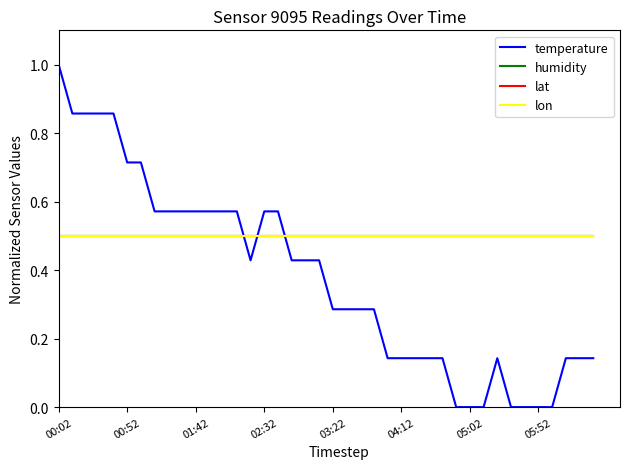

Reading right to left, what are all the values shown in this chart?

temperature: 0.1	0.1	0.1	0.0	0.0	0.0	0.0	0.1	0.0	0.0	0.0	0.1	0.1	0.1	0.1	0.1	0.3	0.3	0.3	0.3	0.4	0.4	0.4	0.6	0.6	0.4	0.6	0.6	0.6	0.6	0.6	0.6	0.6	0.7	0.7	0.9	0.9	0.9	0.9	1.0
humidity: 0.5	0.5	0.5	0.5	0.5	0.5	0.5	0.5	0.5	0.5	0.5	0.5	0.5	0.5	0.5	0.5	0.5	0.5	0.5	0.5	0.5	0.5	0.5	0.5	0.5	0.5	0.5	0.5	0.5	0.5	0.5	0.5	0.5	0.5	0.5	0.5	0.5	0.5	0.5	0.5
lat: 0.5	0.5	0.5	0.5	0.5	0.5	0.5	0.5	0.5	0.5	0.5	0.5	0.5	0.5	0.5	0.5	0.5	0.5	0.5	0.5	0.5	0.5	0.5	0.5	0.5	0.5	0.5	0.5	0.5	0.5	0.5	0.5	0.5	0.5	0.5	0.5	0.5	0.5	0.5	0.5
lon: 0.5	0.5	0.5	0.5	0.5	0.5	0.5	0.5	0.5	0.5	0.5	0.5	0.5	0.5	0.5	0.5	0.5	0.5	0.5	0.5	0.5	0.5	0.5	0.5	0.5	0.5	0.5	0.5	0.5	0.5	0.5	0.5	0.5	0.5	0.5	0.5	0.5	0.5	0.5	0.5